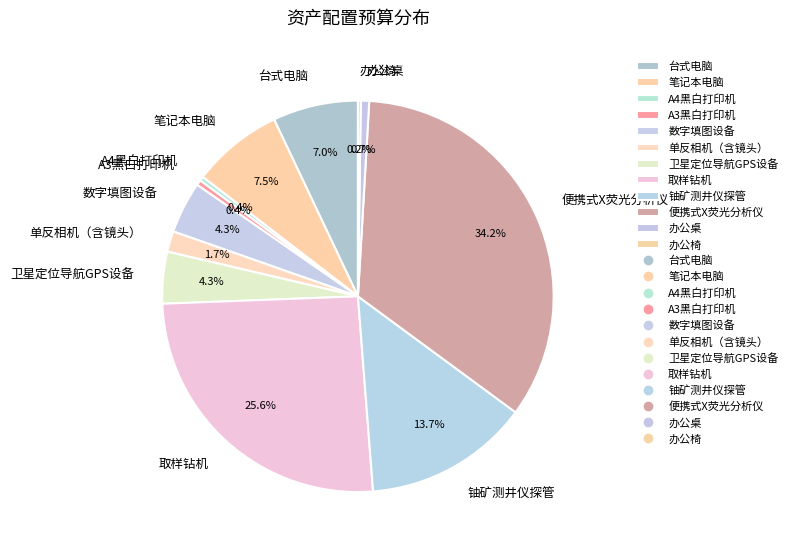

What is the ratio of the value at 办公桌 to the value at 单反相机（含镜头）?

0.4